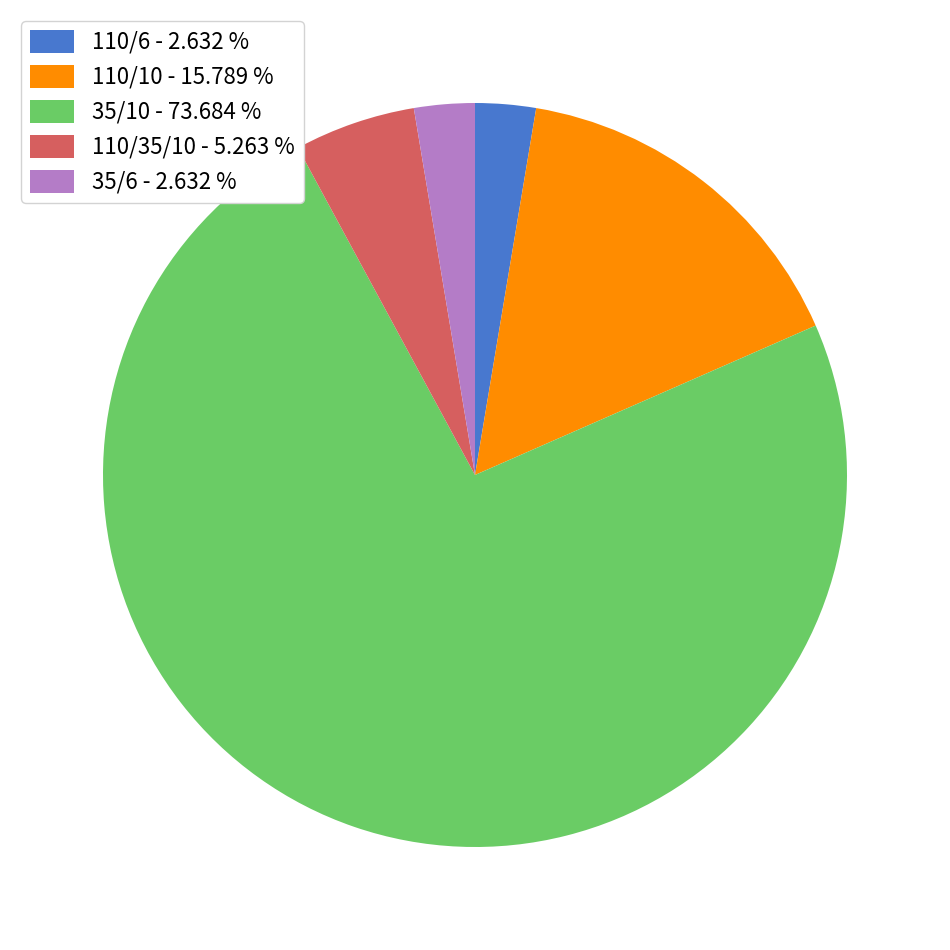

What is the ratio of the value at 35/6 - 2.632 % to the value at 110/6 - 2.632 %?

1.0